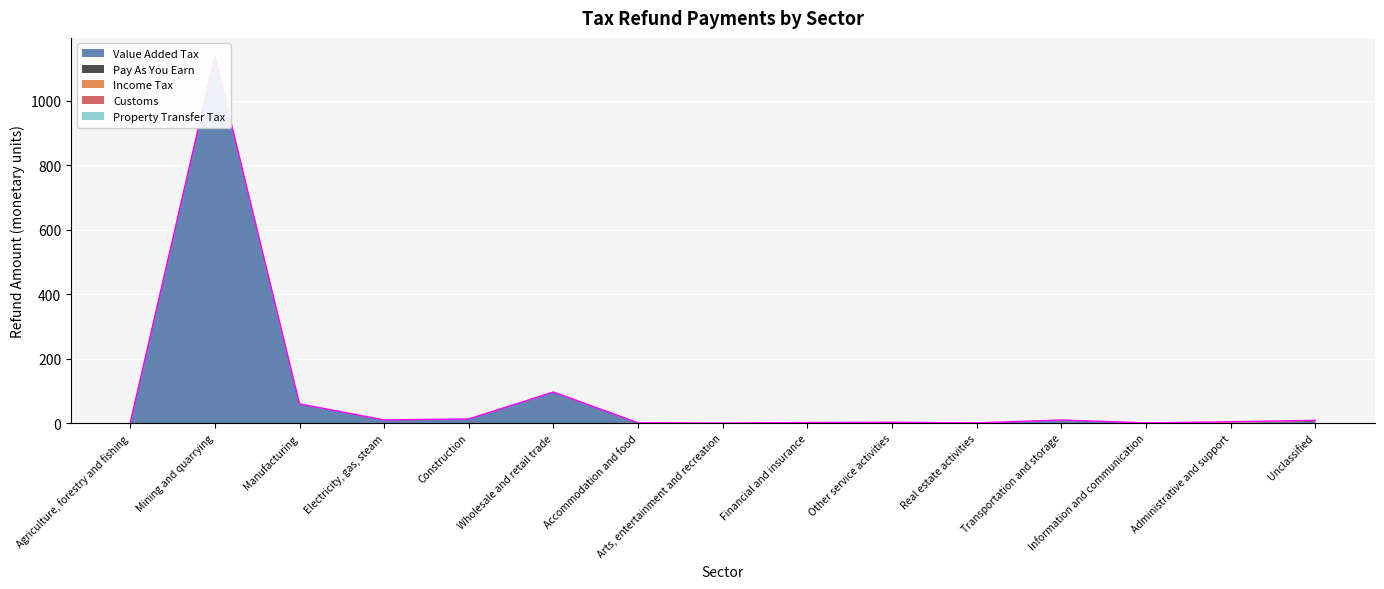

Where is the first local minimum for Customs?

Mining and quarrying